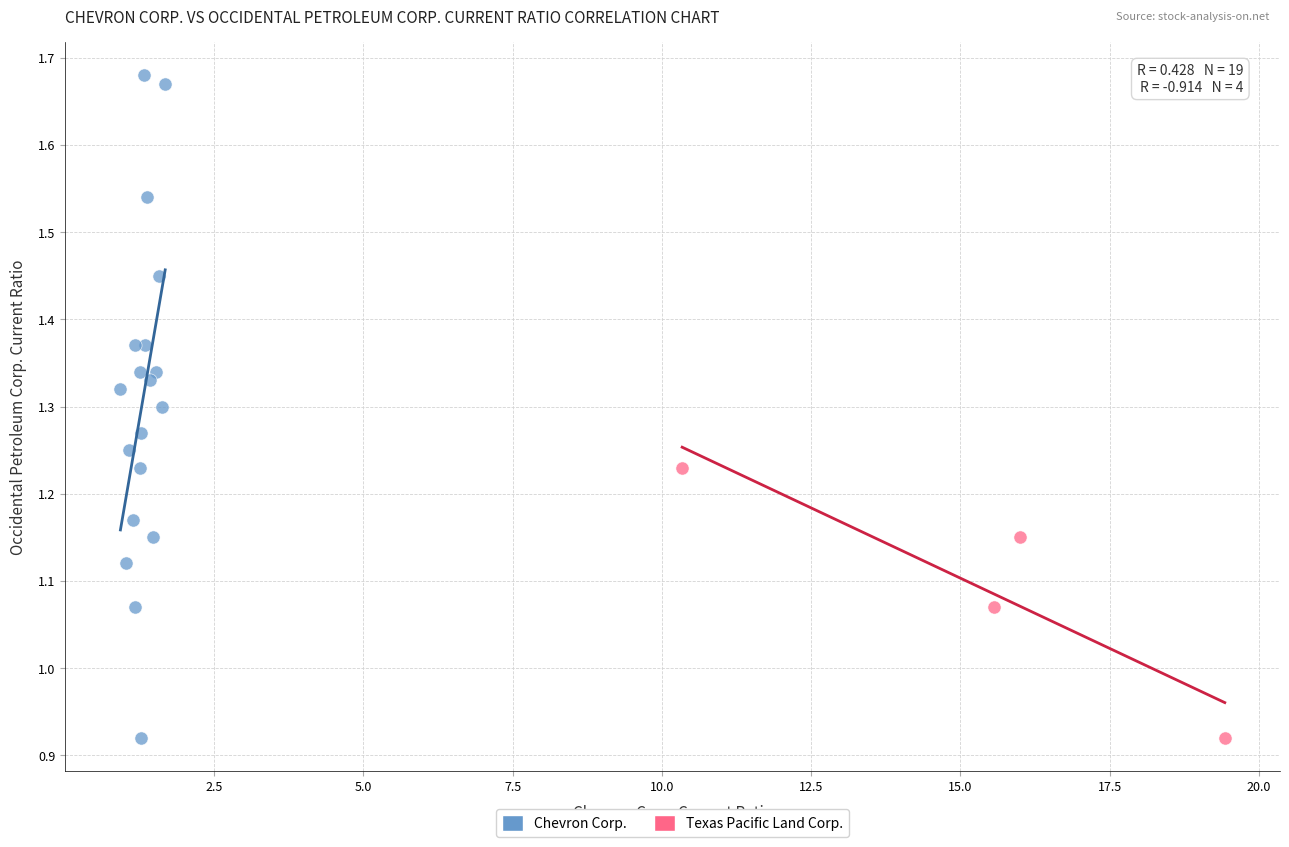

Which series reaches the maximum Y coordinate?

Chevron Corp.